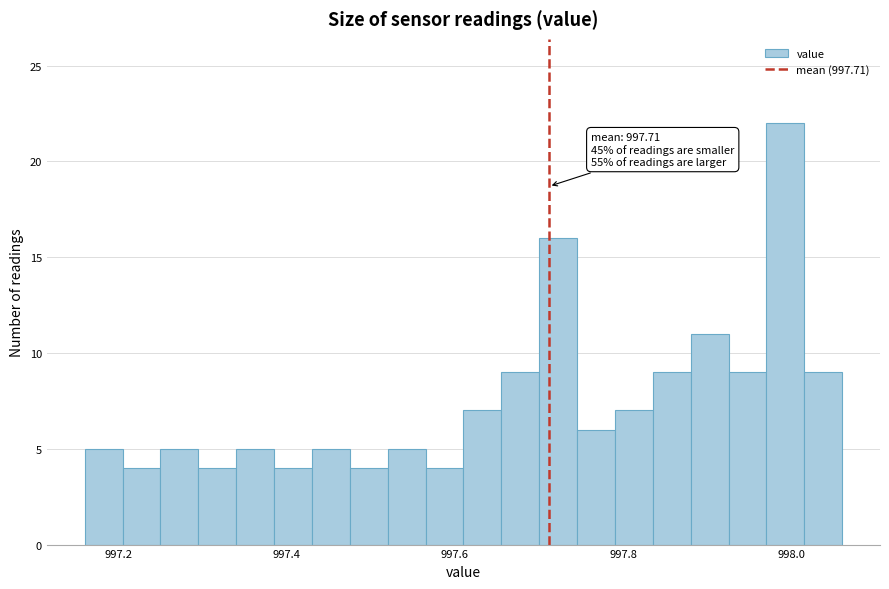

Read against the x-axis, roughly where is the centre of the tallest bar?

998.00